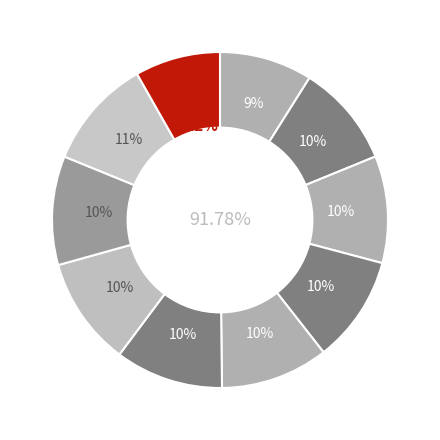

How many slices are in this pie chart?

10